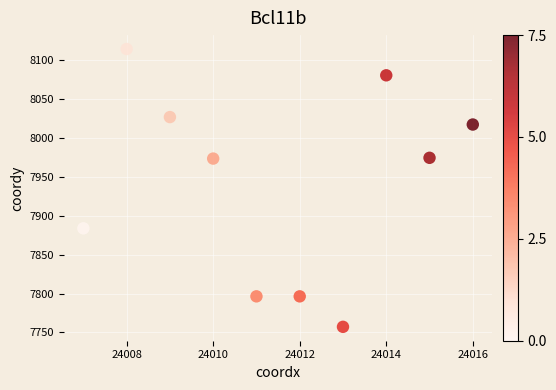

What is the average Y value?

7942.1